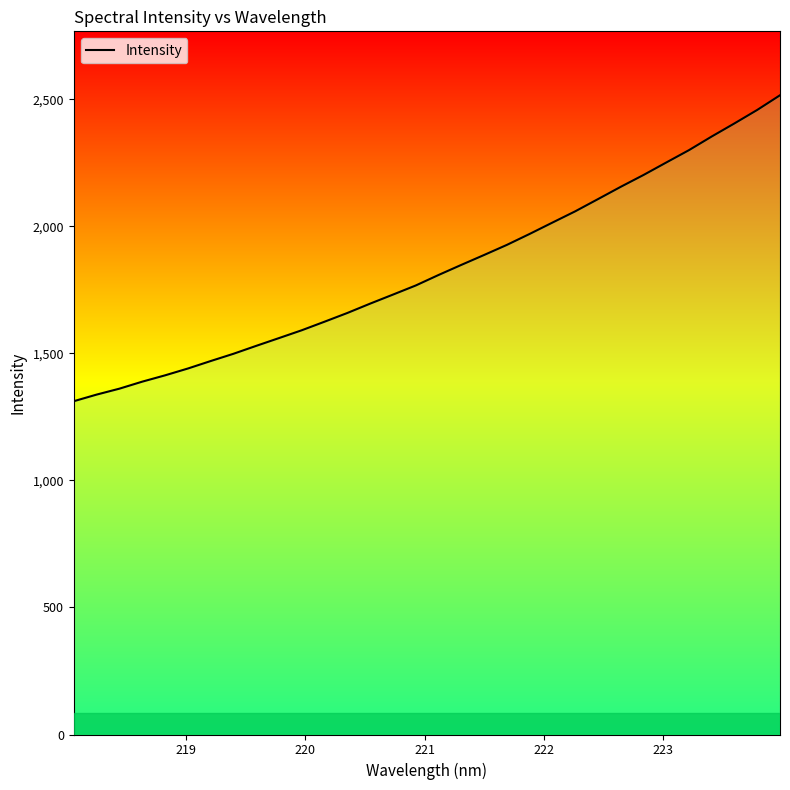

What is the greatest value displayed?

2516.4